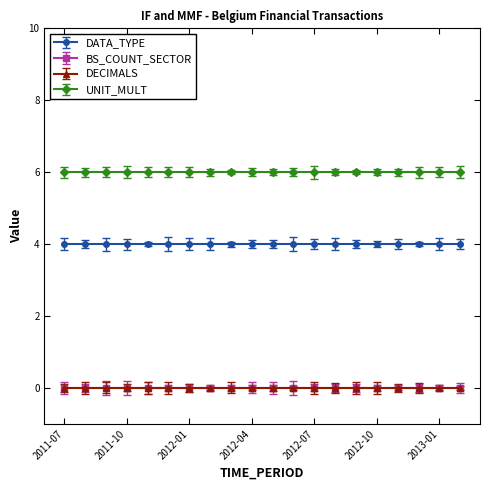

Reading left to right, extract all data points from this chart.

DATA_TYPE: 2011-07=4	2011-08=4	2011-09=4	2011-10=4	2011-11=4	2011-12=4	2012-01=4	2012-02=4	2012-03=4	2012-04=4	2012-05=4	2012-06=4	2012-07=4	2012-08=4	2012-09=4	2012-10=4	2012-11=4	2012-12=4	2013-01=4	2013-02=4
BS_COUNT_SECTOR: 2011-07=0	2011-08=0	2011-09=0	2011-10=0	2011-11=0	2011-12=0	2012-01=0	2012-02=0	2012-03=0	2012-04=0	2012-05=0	2012-06=0	2012-07=0	2012-08=0	2012-09=0	2012-10=0	2012-11=0	2012-12=0	2013-01=0	2013-02=0
DECIMALS: 2011-07=0	2011-08=0	2011-09=0	2011-10=0	2011-11=0	2011-12=0	2012-01=0	2012-02=0	2012-03=0	2012-04=0	2012-05=0	2012-06=0	2012-07=0	2012-08=0	2012-09=0	2012-10=0	2012-11=0	2012-12=0	2013-01=0	2013-02=0
UNIT_MULT: 2011-07=6	2011-08=6	2011-09=6	2011-10=6	2011-11=6	2011-12=6	2012-01=6	2012-02=6	2012-03=6	2012-04=6	2012-05=6	2012-06=6	2012-07=6	2012-08=6	2012-09=6	2012-10=6	2012-11=6	2012-12=6	2013-01=6	2013-02=6